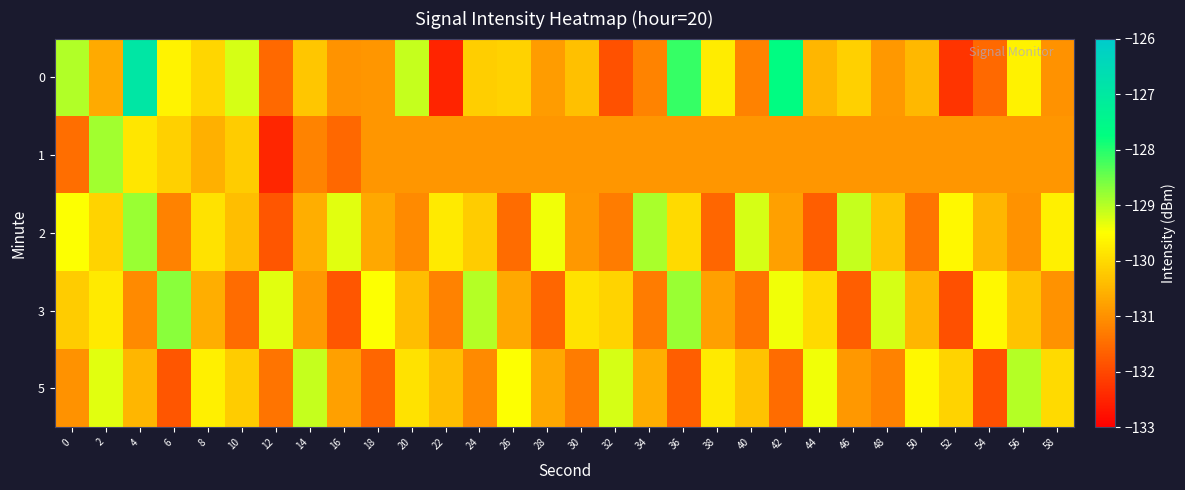

Reading left to right, what are all the values shown in this chart?

0: 0=-129.0	2=-130.7	4=-126.9	6=-129.7	8=-130.1	10=-129.2	12=-131.5	14=-130.3	16=-131.0	18=-130.9	20=-129.1	22=-132.5	24=-130.2	26=-130.1	28=-130.9	30=-130.4	32=-131.9	34=-131.2	36=-128.1	38=-129.8	40=-131.2	42=-127.7	44=-130.5	46=-130.2	48=-130.9	50=-130.5	52=-132.3	54=-131.5	56=-129.7	58=-131.0
1: 0=-131.5	2=-128.9	4=-129.8	6=-130.1	8=-130.6	10=-130.2	12=-132.5	14=-131.2	16=-131.6	18=-130.9	20=-130.9	22=-130.9	24=-130.9	26=-130.9	28=-130.9	30=-130.9	32=-130.9	34=-130.9	36=-130.9	38=-130.9	40=-130.9	42=-130.9	44=-130.9	46=-130.9	48=-130.9	50=-130.9	52=-130.9	54=-130.9	56=-130.9	58=-130.9
2: 0=-129.5	2=-130.1	4=-128.8	6=-131.2	8=-129.9	10=-130.4	12=-131.8	14=-130.6	16=-129.3	18=-130.7	20=-131.1	22=-129.8	24=-130.2	26=-131.5	28=-129.4	30=-130.9	32=-131.3	34=-128.9	36=-130.0	38=-131.6	40=-129.2	42=-130.8	44=-131.7	46=-129.1	48=-130.3	50=-131.4	52=-129.6	54=-130.5	56=-131.0	58=-129.7
3: 0=-130.2	2=-129.8	4=-131.1	6=-128.7	8=-130.6	10=-131.5	12=-129.3	14=-130.9	16=-131.8	18=-129.5	20=-130.4	22=-131.2	24=-129.0	26=-130.7	28=-131.6	30=-129.9	32=-130.1	34=-131.3	36=-128.8	38=-130.8	40=-131.4	42=-129.4	44=-130.0	46=-131.7	48=-129.2	50=-130.5	52=-131.9	54=-129.6	56=-130.3	58=-131.0
5: 0=-131.0	2=-129.3	4=-130.5	6=-131.8	8=-129.7	10=-130.2	12=-131.4	14=-129.1	16=-130.8	18=-131.6	20=-129.9	22=-130.4	24=-131.1	26=-129.5	28=-130.7	30=-131.3	32=-129.2	34=-130.6	36=-131.7	38=-129.8	40=-130.3	42=-131.5	44=-129.4	46=-130.9	48=-131.2	50=-129.6	52=-130.1	54=-131.9	56=-129.0	58=-130.0